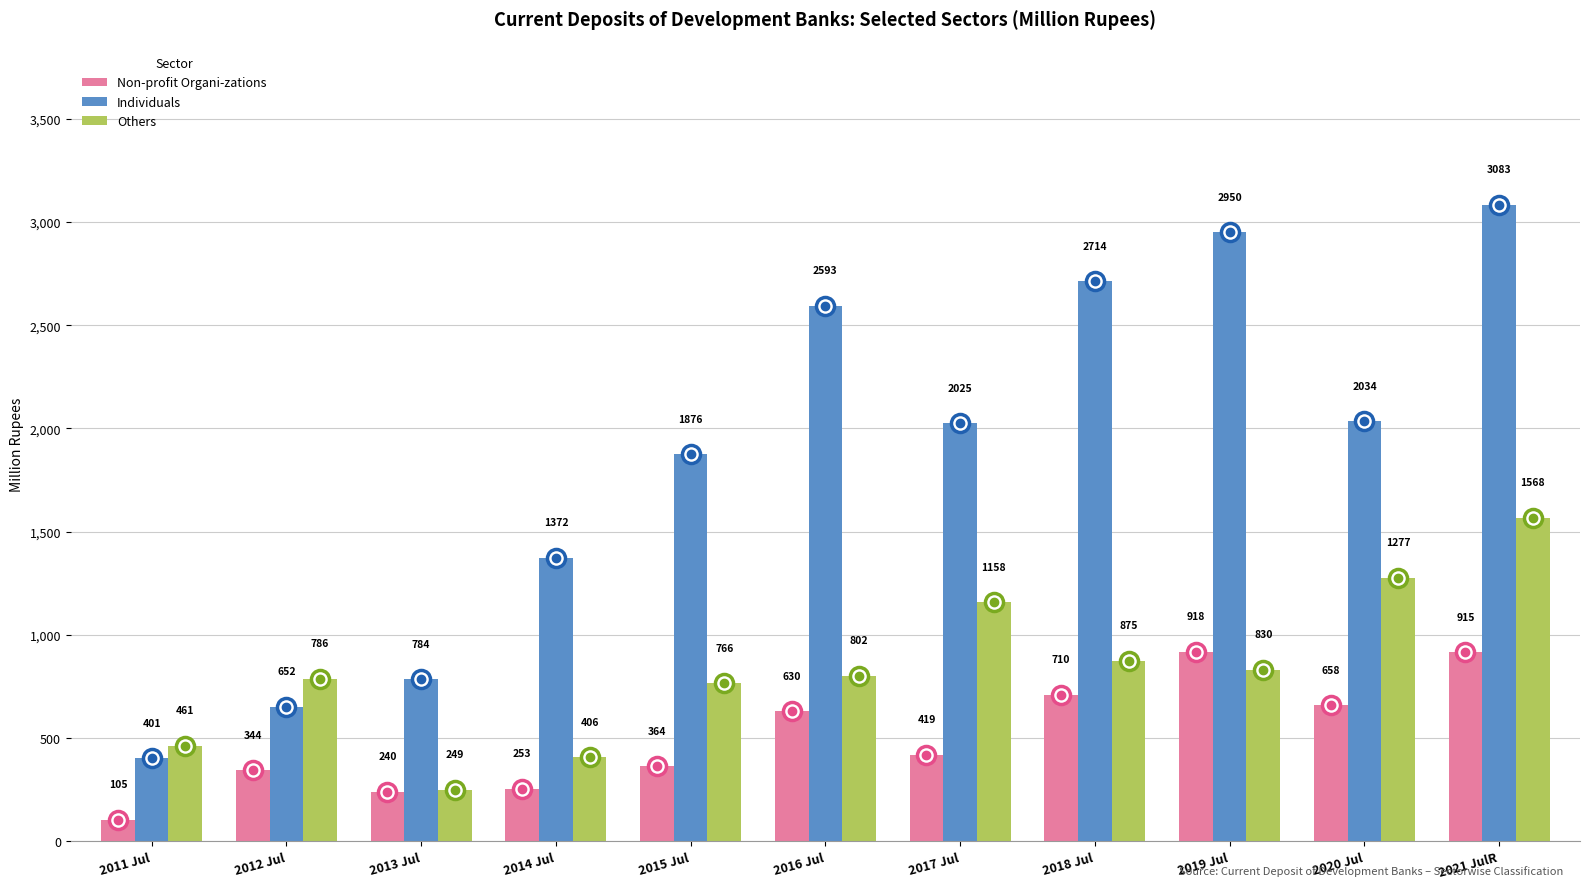

Which category has the lowest value in the Individuals series?

2011 Jul